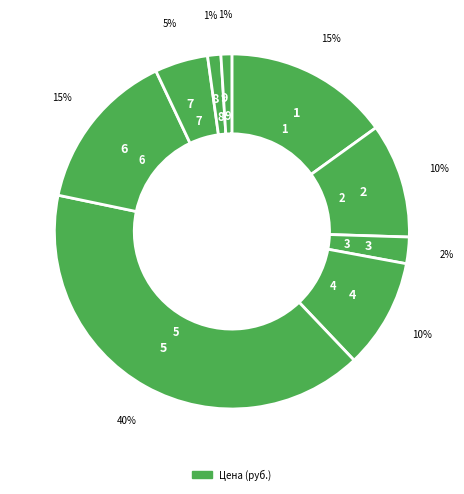

Does 1 account for over 50% of the chart?

No